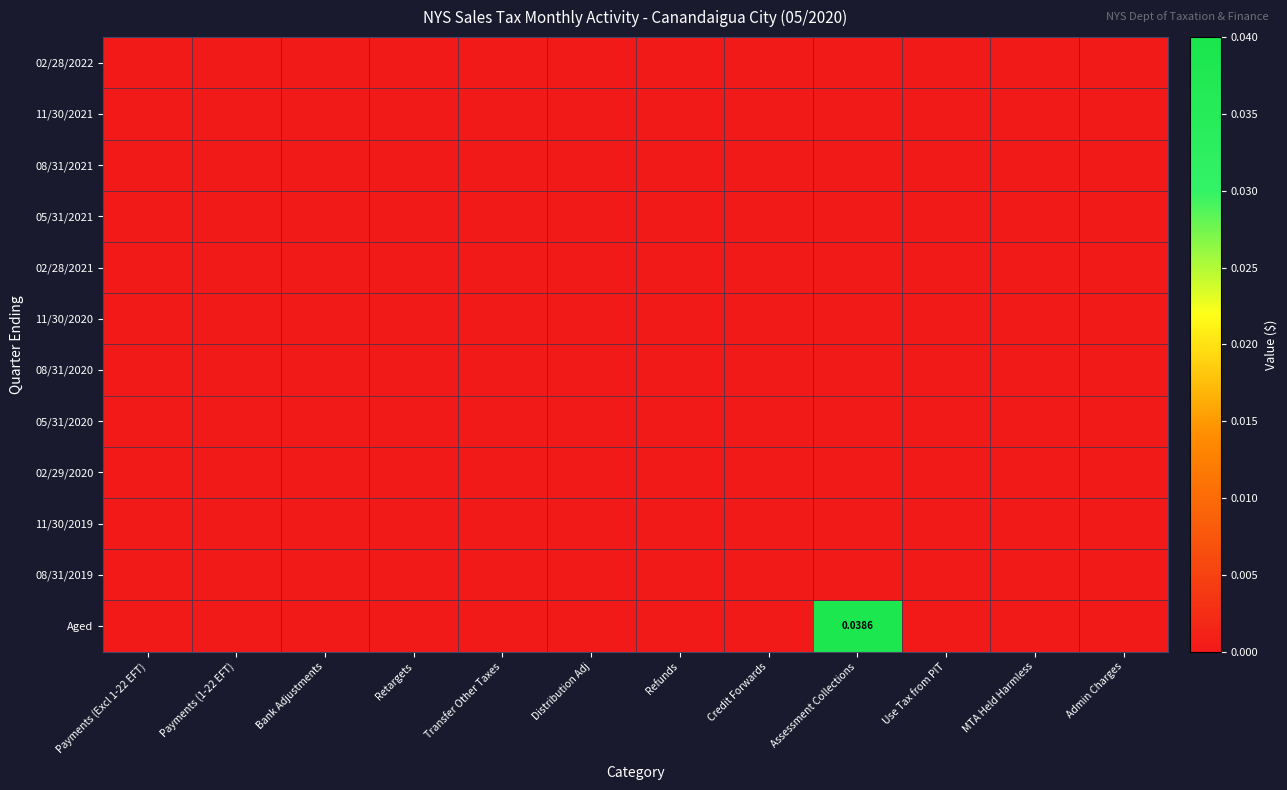

Which category has the highest value across all series?

Assessment Collections